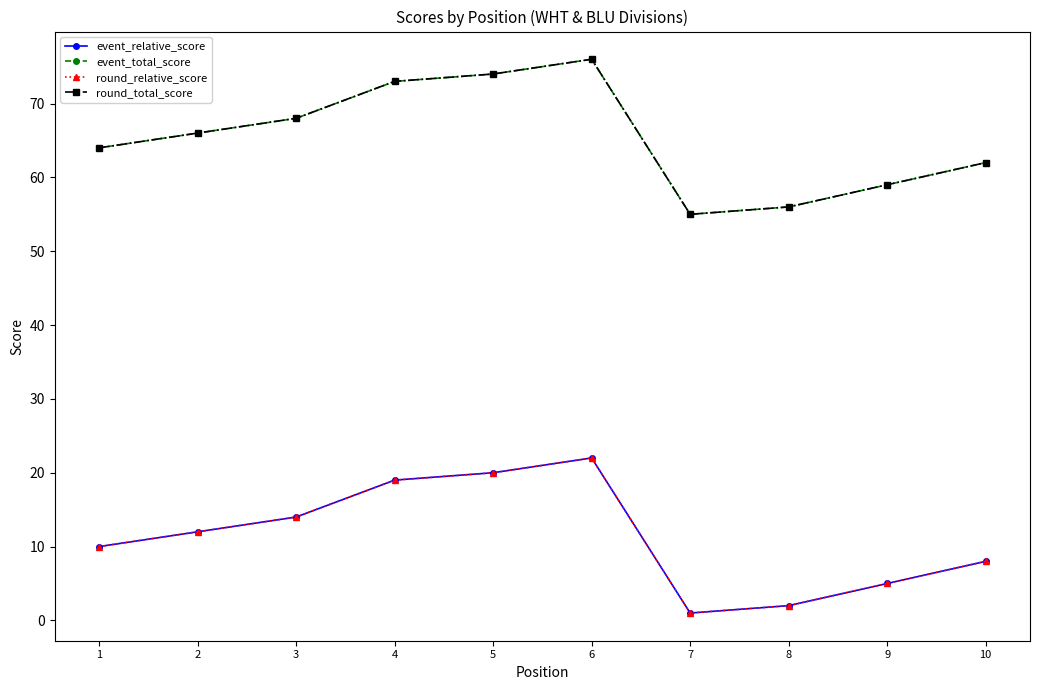

List the labels in order of round_total_score value, smallest first.

7, 8, 9, 10, 1, 2, 3, 4, 5, 6